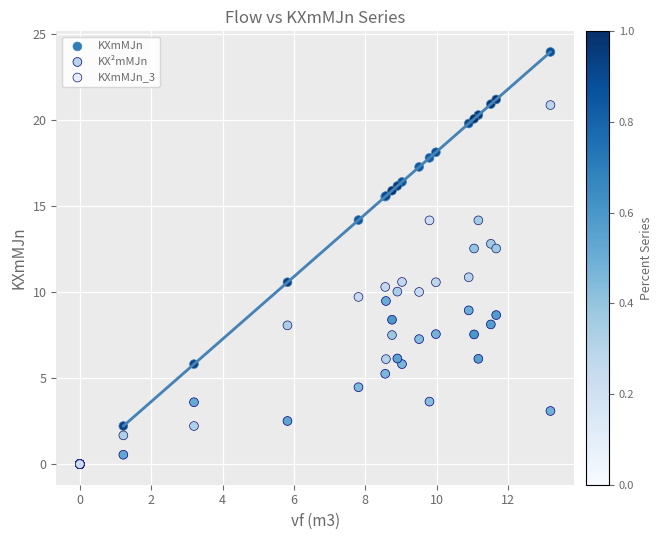

Which series contains the highest Y value?

KXmMJn